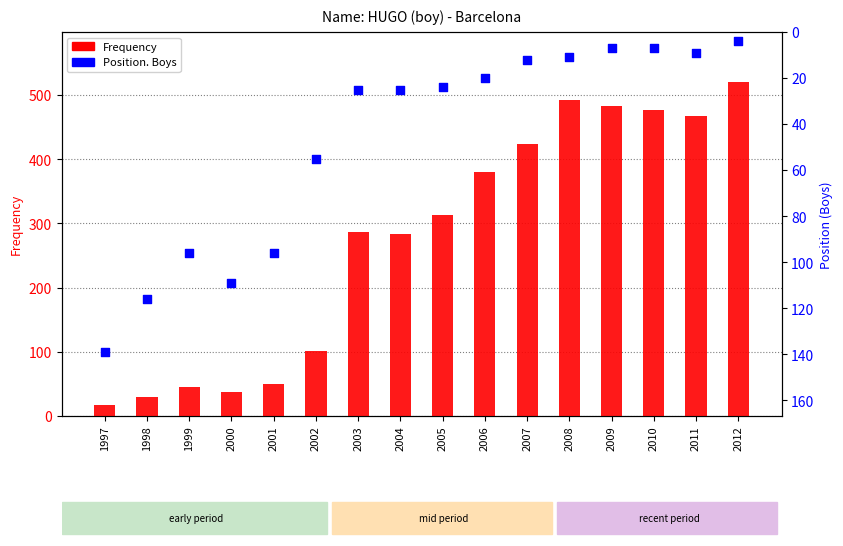

Which series contains the lowest Y value?

Position. Boys